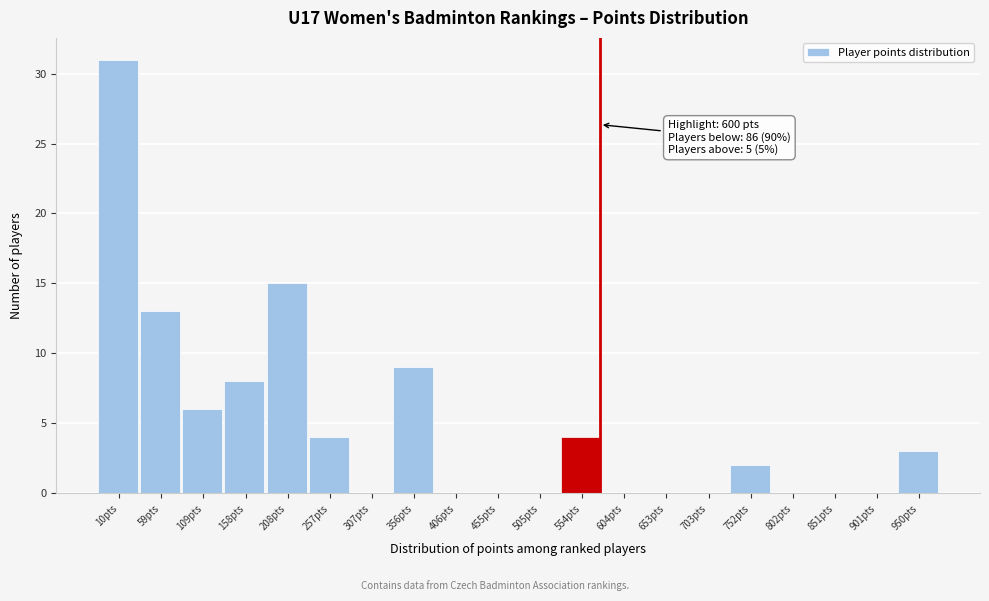

Reading right to left, what are all the values shown in this chart?

950pts=3	901pts=0	851pts=0	802pts=0	752pts=2	703pts=0	653pts=0	604pts=0	554pts=4	505pts=0	455pts=0	406pts=0	356pts=9	307pts=0	257pts=4	208pts=15	158pts=8	109pts=6	59pts=13	10pts=31